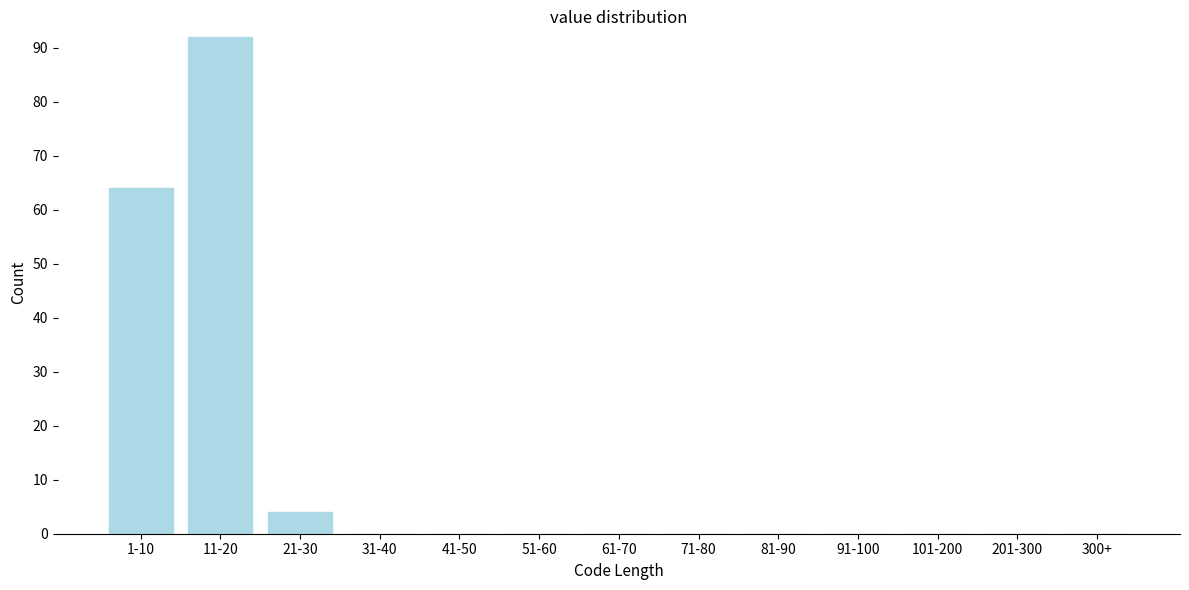

Reading left to right, list all the values displayed in this chart.

1-10=64	11-20=92	21-30=4	31-40=0	41-50=0	51-60=0	61-70=0	71-80=0	81-90=0	91-100=0	101-200=0	201-300=0	300+=0